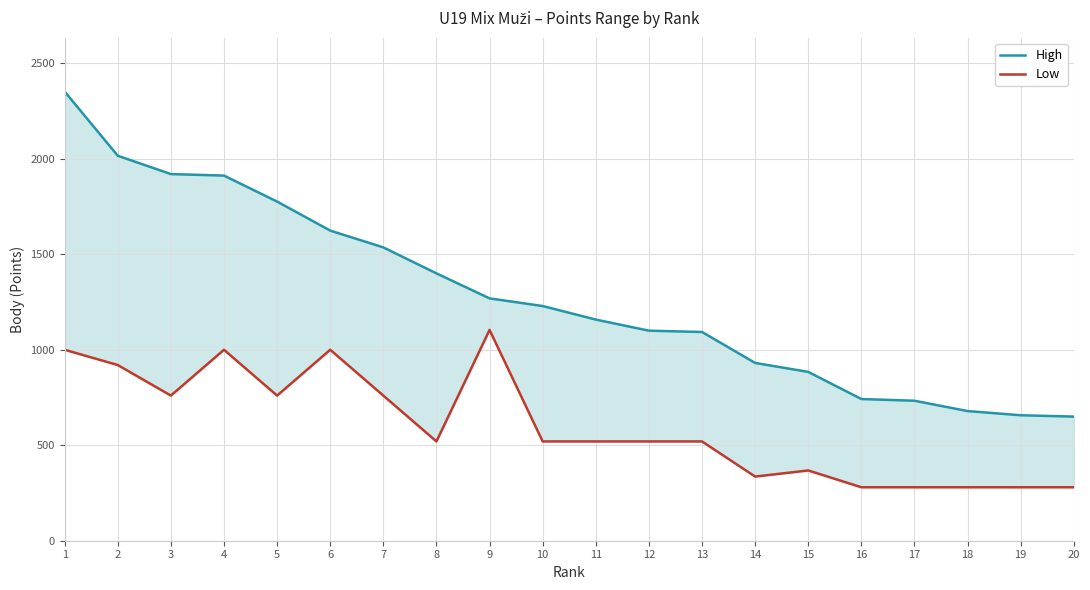

What is the average value of the High series?

1283